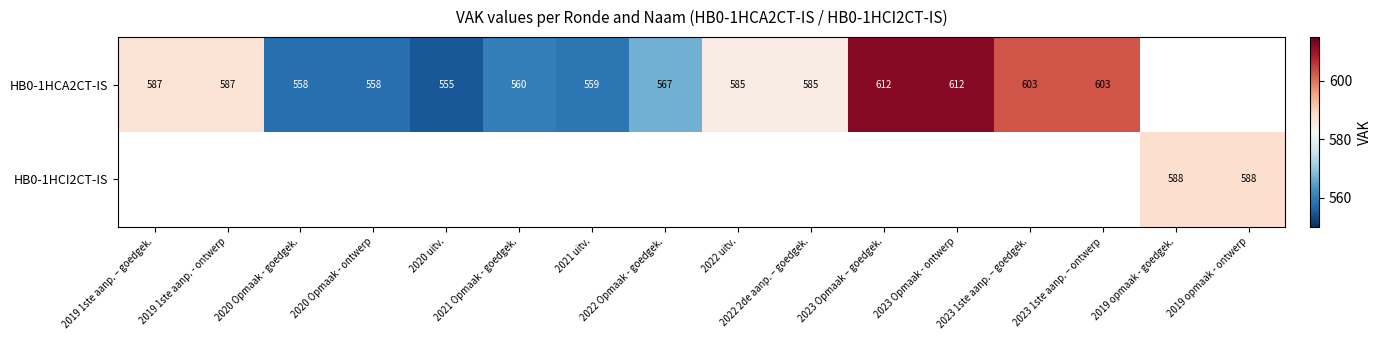

Rank the series at 2019 1ste aanp. – goedgek. from highest to lowest value.

HB0-1HCA2CT-IS, HB0-1HCI2CT-IS